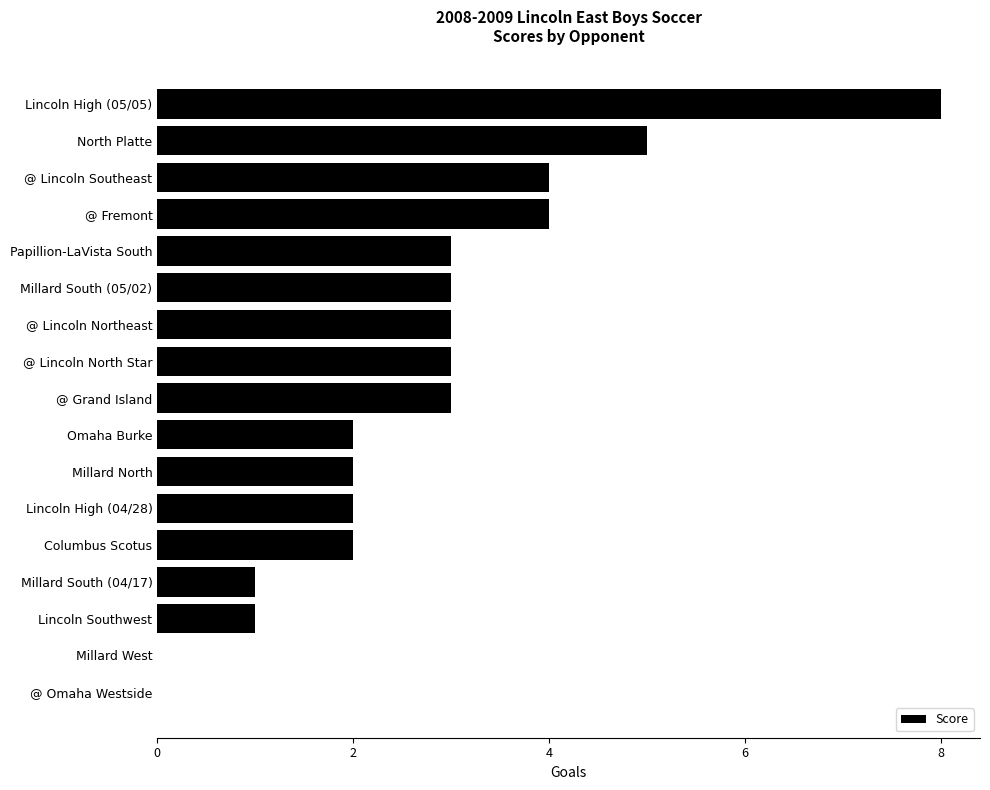

Reading bottom to top, what are all the values shown in this chart?

@ Omaha Westside=0	Millard West=0	Lincoln Southwest=1	Millard South (04/17)=1	Columbus Scotus=2	Lincoln High (04/28)=2	Millard North=2	Omaha Burke=2	@ Grand Island=3	@ Lincoln North Star=3	@ Lincoln Northeast=3	Millard South (05/02)=3	Papillion-LaVista South=3	@ Fremont=4	@ Lincoln Southeast=4	North Platte=5	Lincoln High (05/05)=8